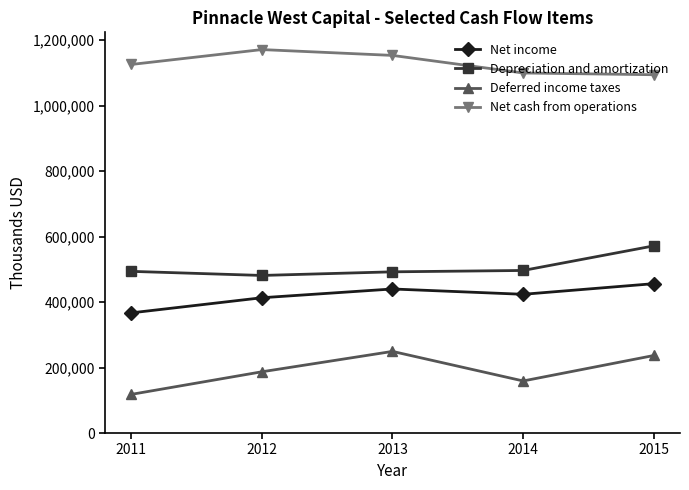

At which category does Deferred income taxes reach its first local valley?

2014